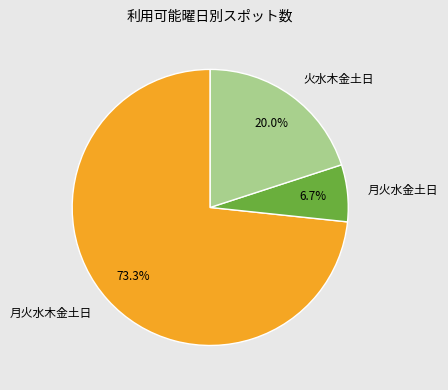

Approximately how many times larger is the value at 月火水木金土日 compared to 火水木金土日?

3.7